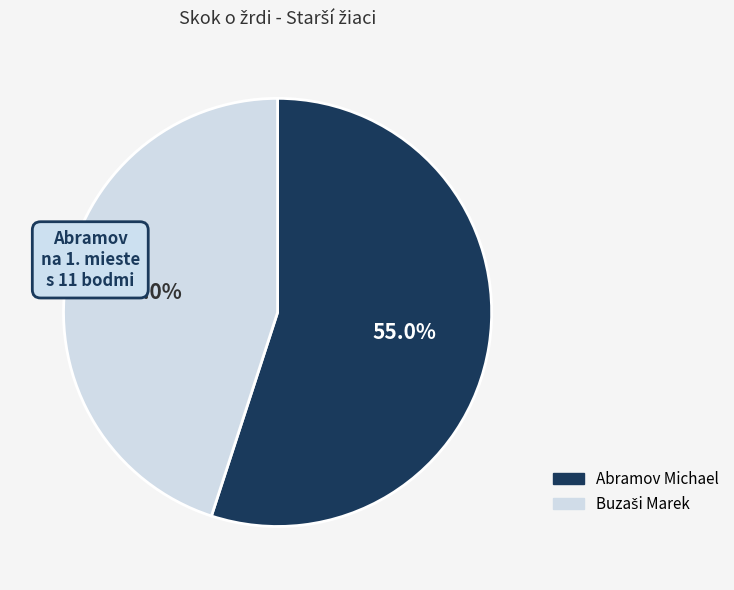

Which category has the biggest portion of the pie?

Abramov Michael